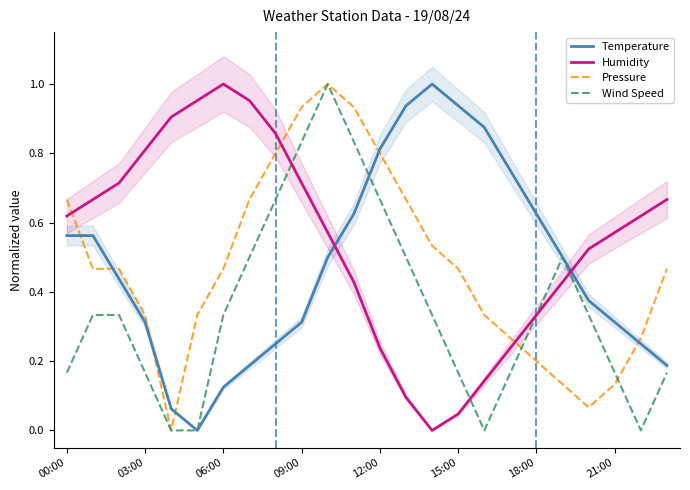

Which series ends up on top after the final intersection of Pressure and Humidity?

Humidity